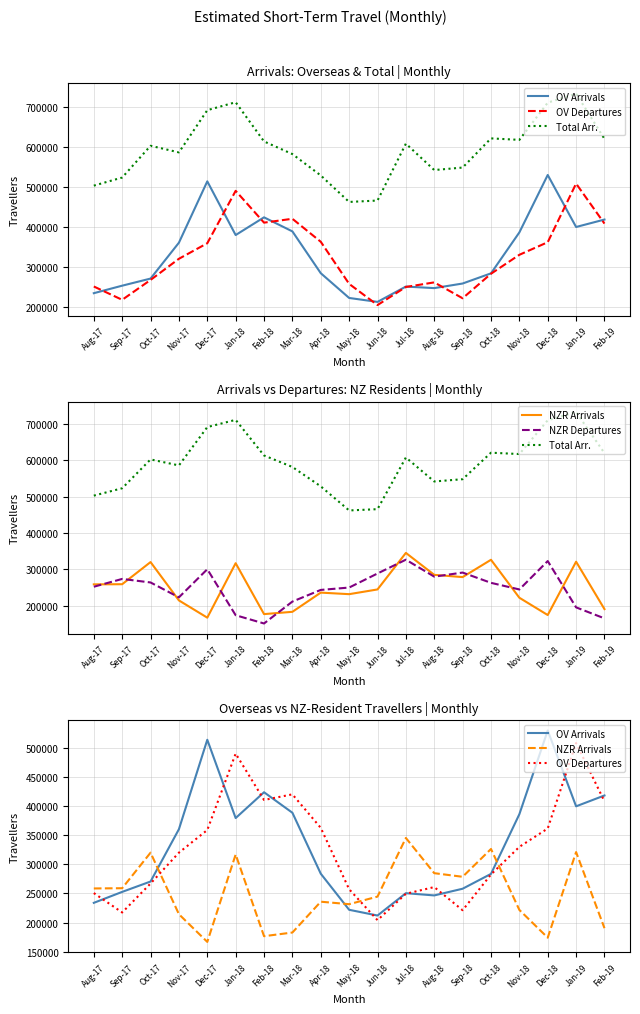

What is the difference between the second highest and minimum values in the NZR Departures series?

171673